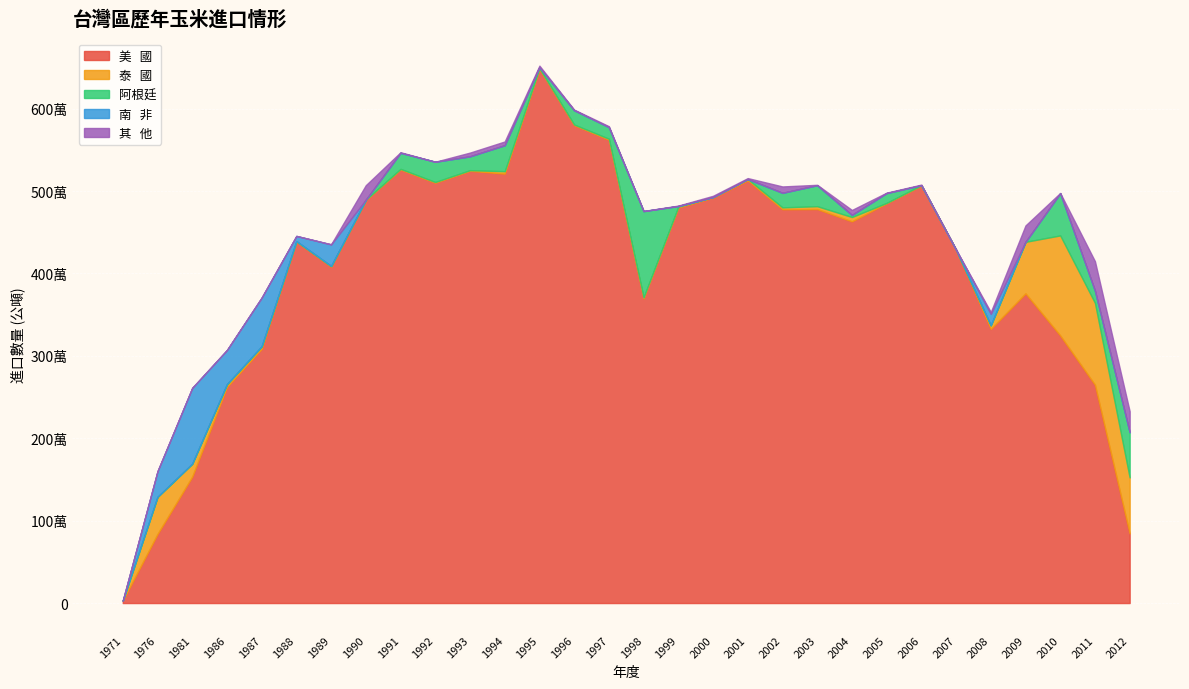

Is the value of 其   他 at 2012 greater than the value of 泰   國 at 1988?

Yes